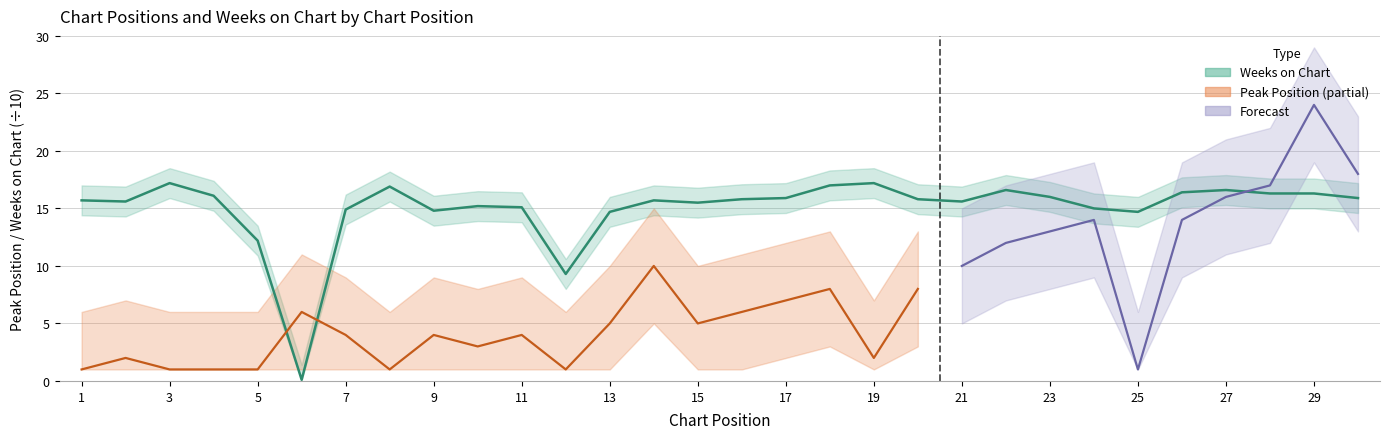

What is the change in value from 3 to 15?

-1.7